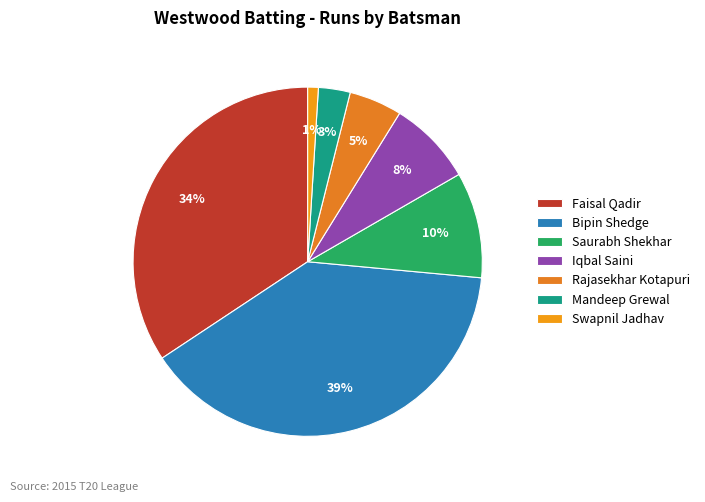

Count the number of slices in the pie.

7